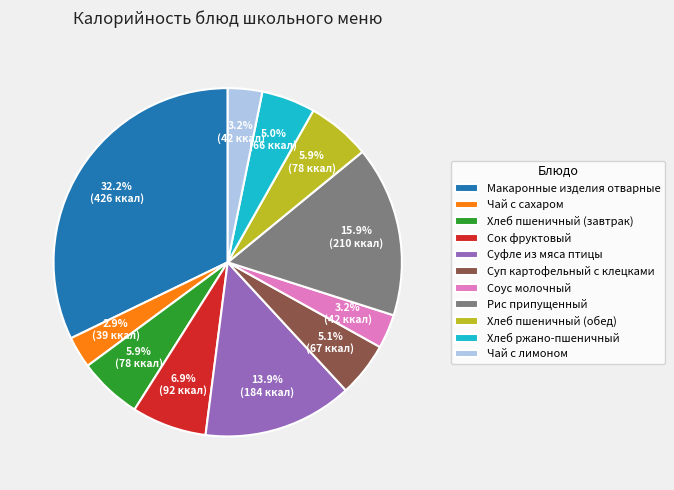

Is it true that Суп картофельный с клецками is 1% of the pie?

False